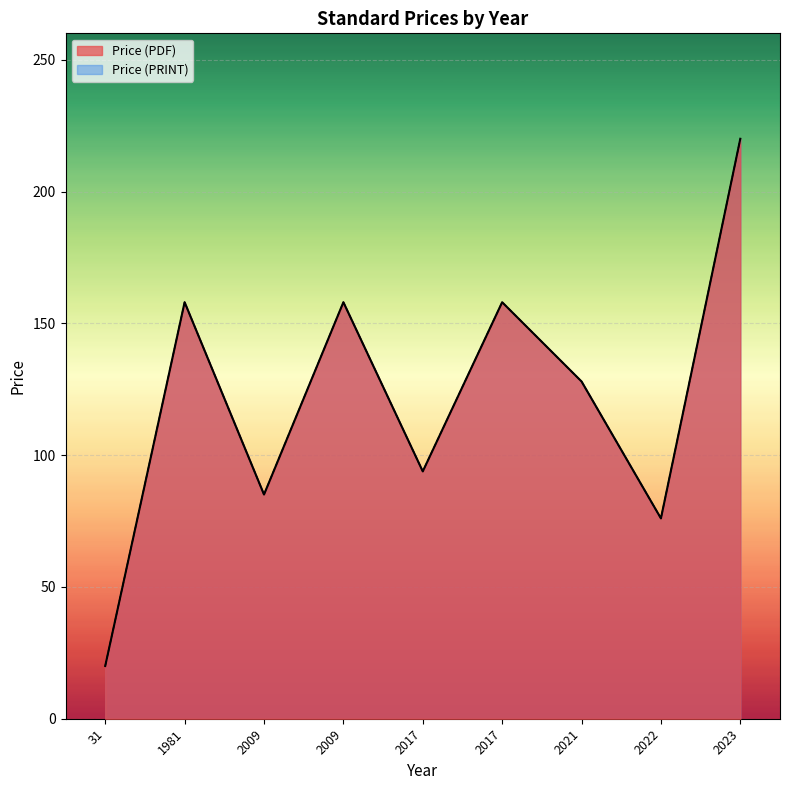

What are all the series names shown in the legend?

Price (PDF), Price (PRINT)